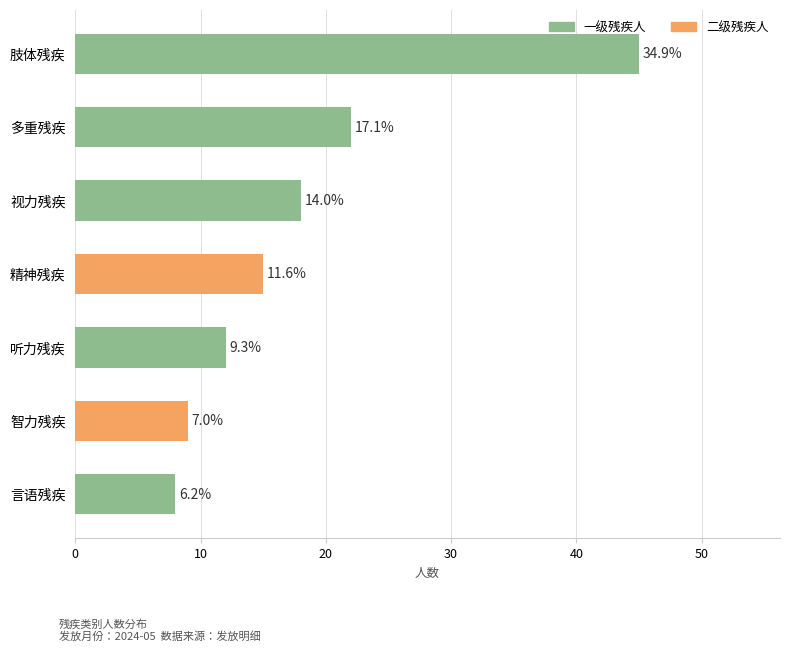

How many bars are there in total?

7